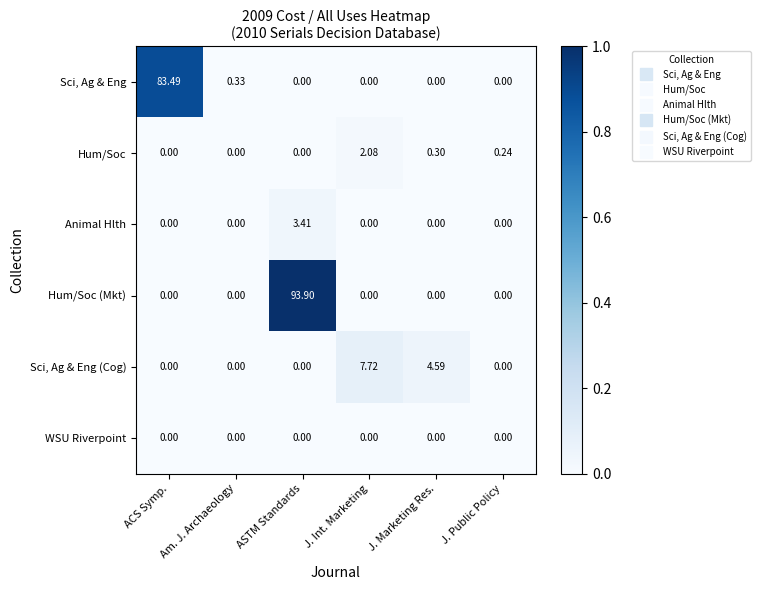

How many series are shown in this chart?

6